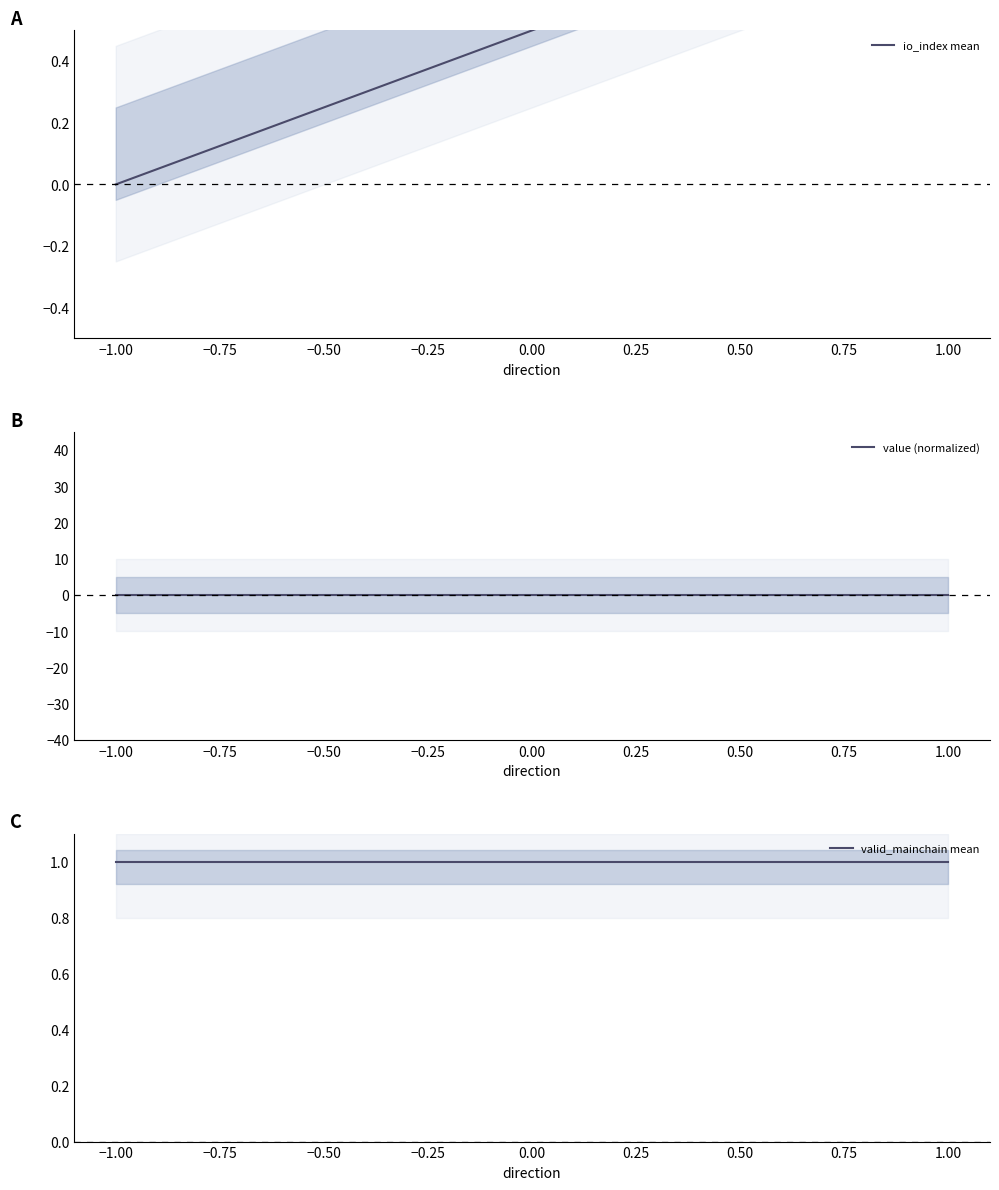

Reading left to right, list all the values displayed in this chart.

io_index mean: 0	1
value (normalized): 0	0
valid_mainchain mean: 1	1